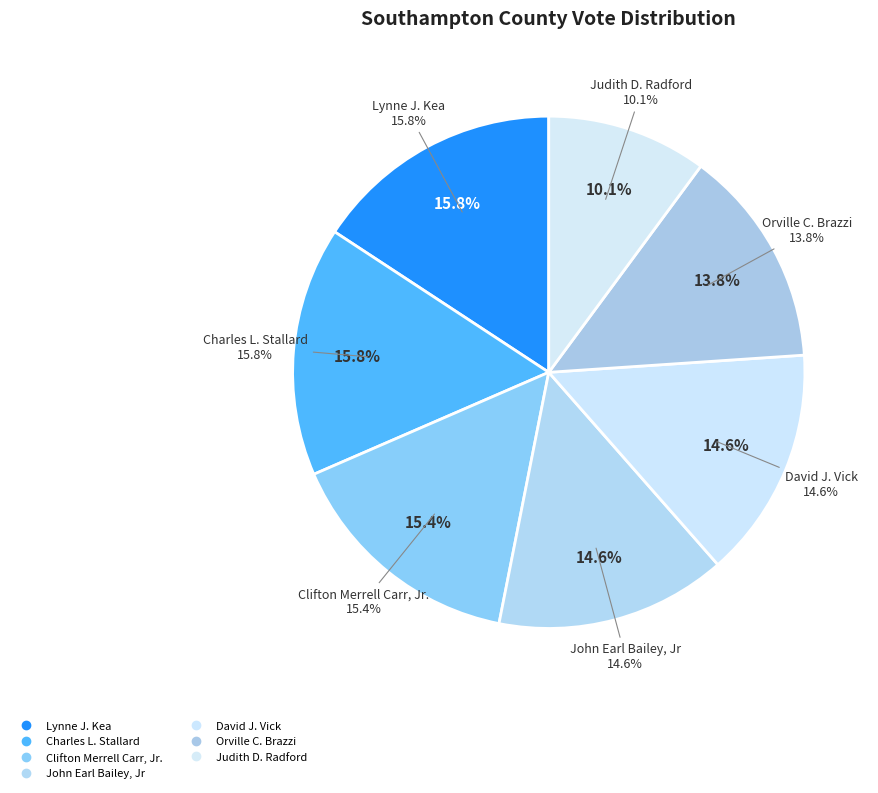

Is it true that Judith D. Radford is 19% of the pie?

False